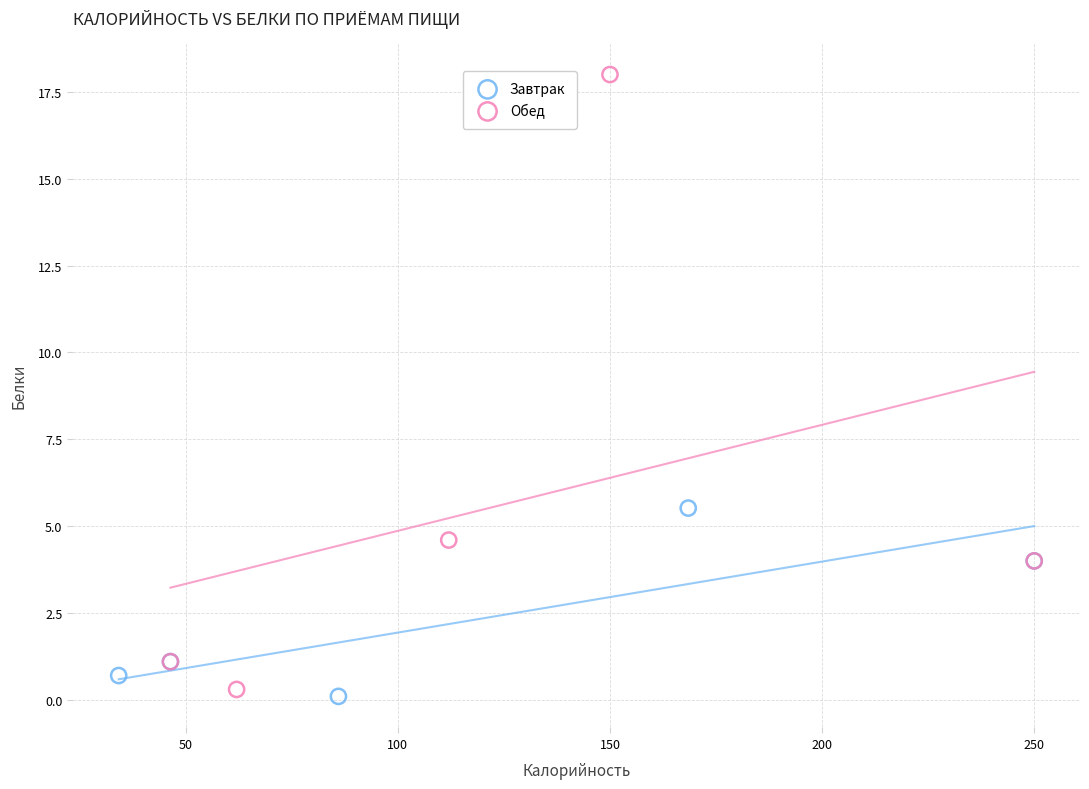

Which series has the widest spread of Y values?

Обед